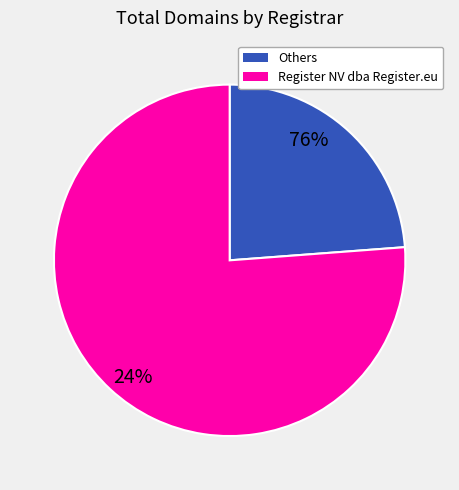

Is it true that 101Domain, Inc. is 11% of the pie?

False